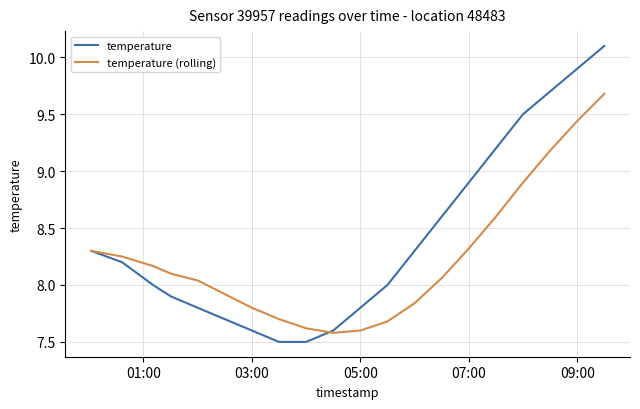

Which series has the largest range (max minus min)?

temperature